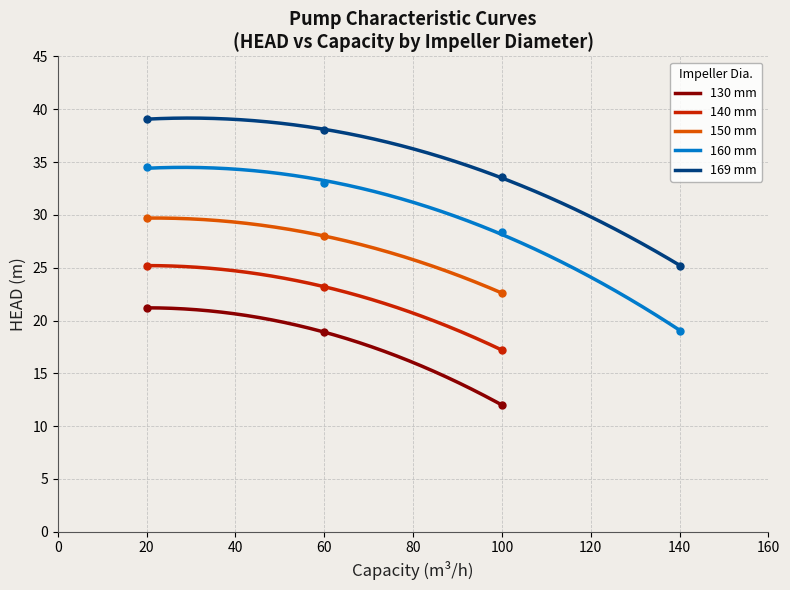

Is the value of 160mm at 25.2 greater than the value of 150mm at 19?

Yes